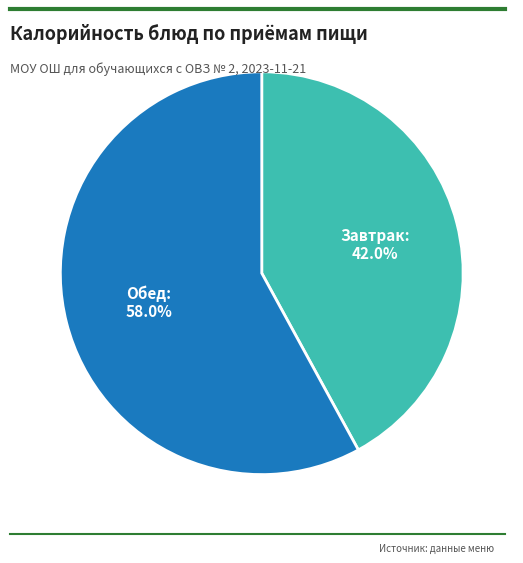

What is the largest slice in the pie chart?

Обед